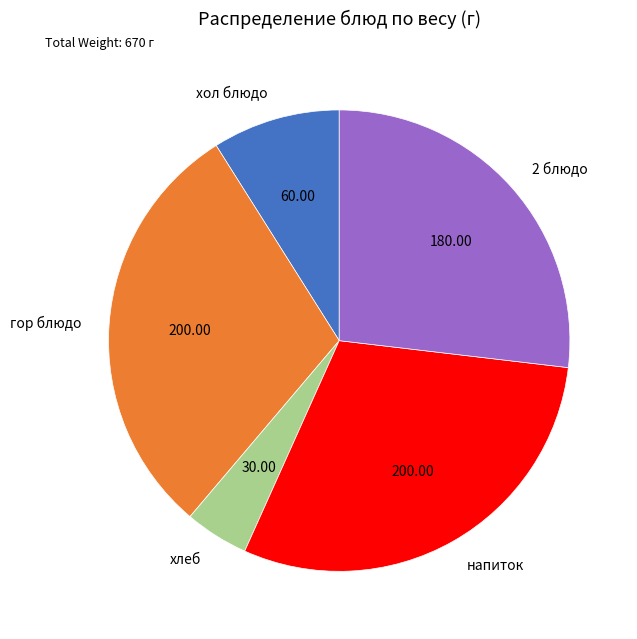

How many segments does this pie chart have?

5